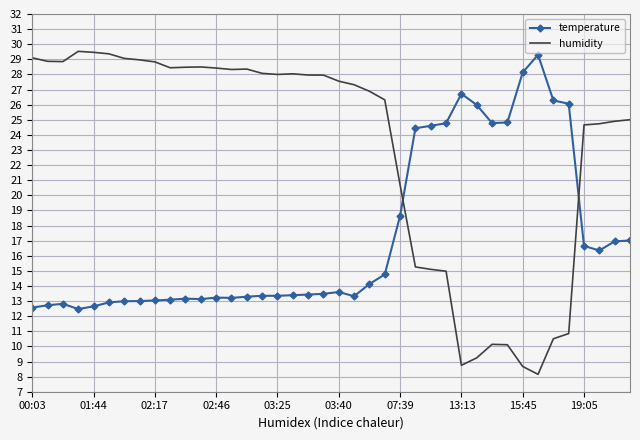

Rank the series by their average value, from lowest to highest.

temperature, humidity